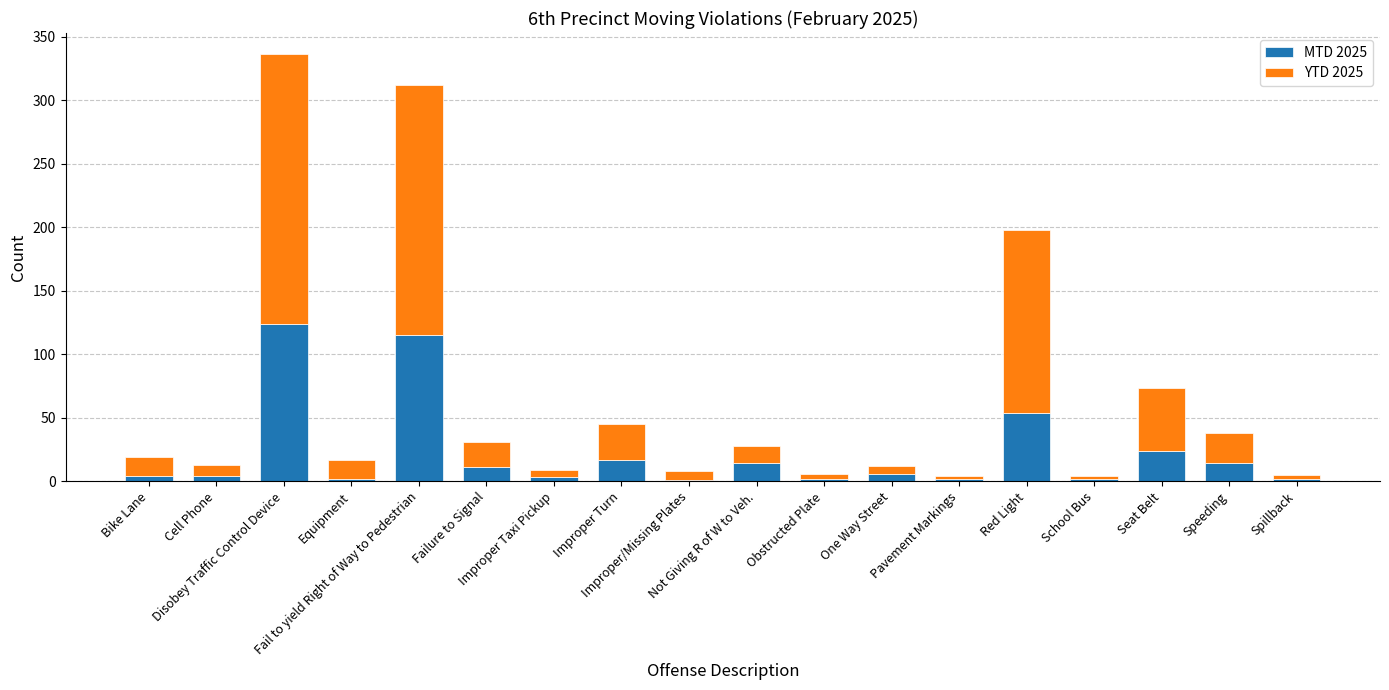

What is the highest value of the MTD 2025 series?

124